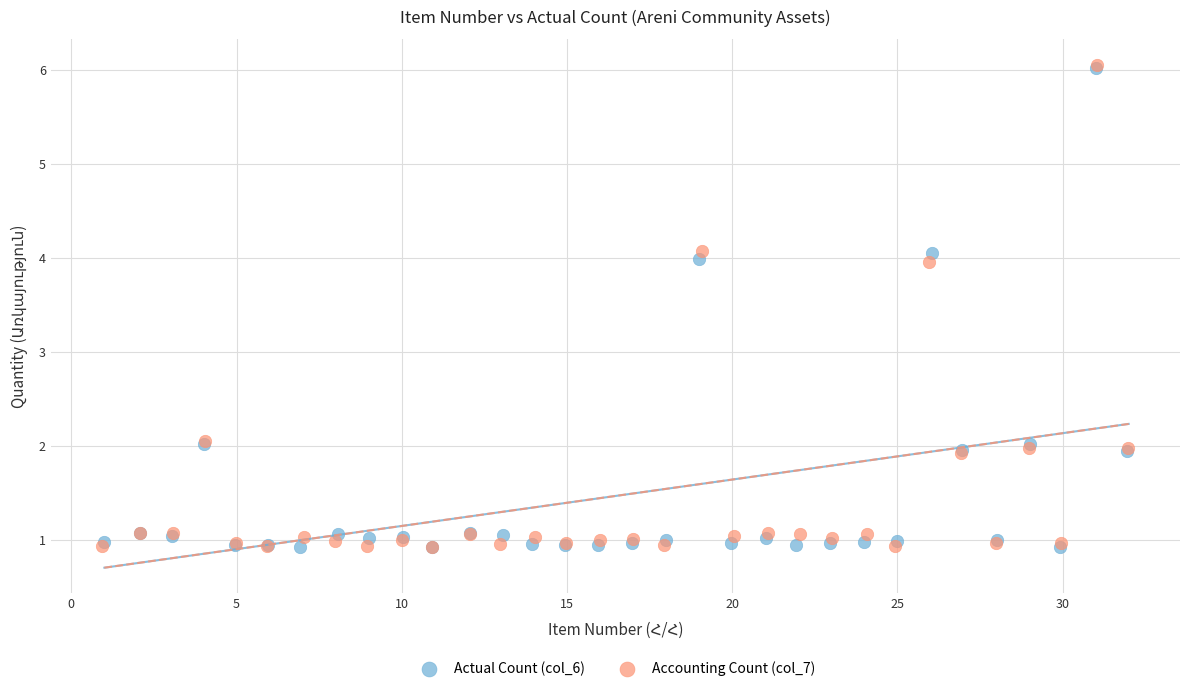

Which series has the largest Y range (max minus min)?

Accounting Count (col_7)